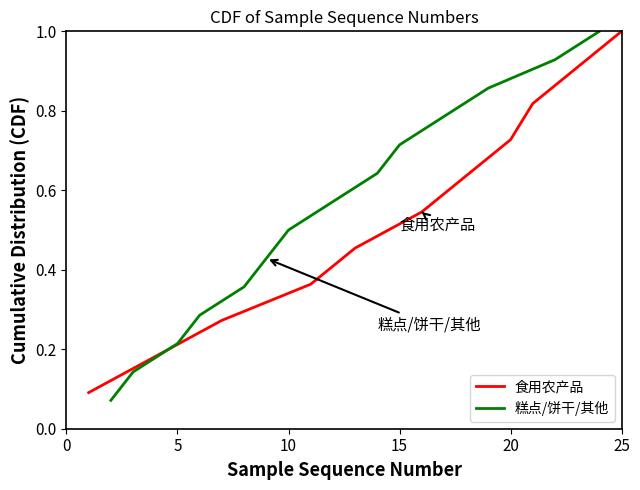

What is the average value?

0.5